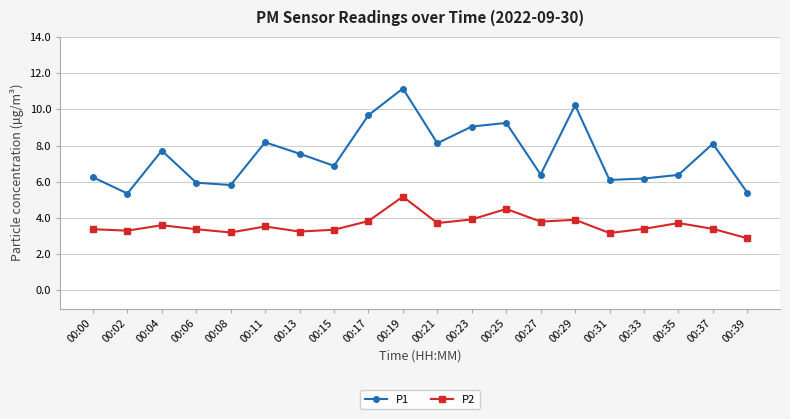

What is the highest value of the P1 series?

11.2